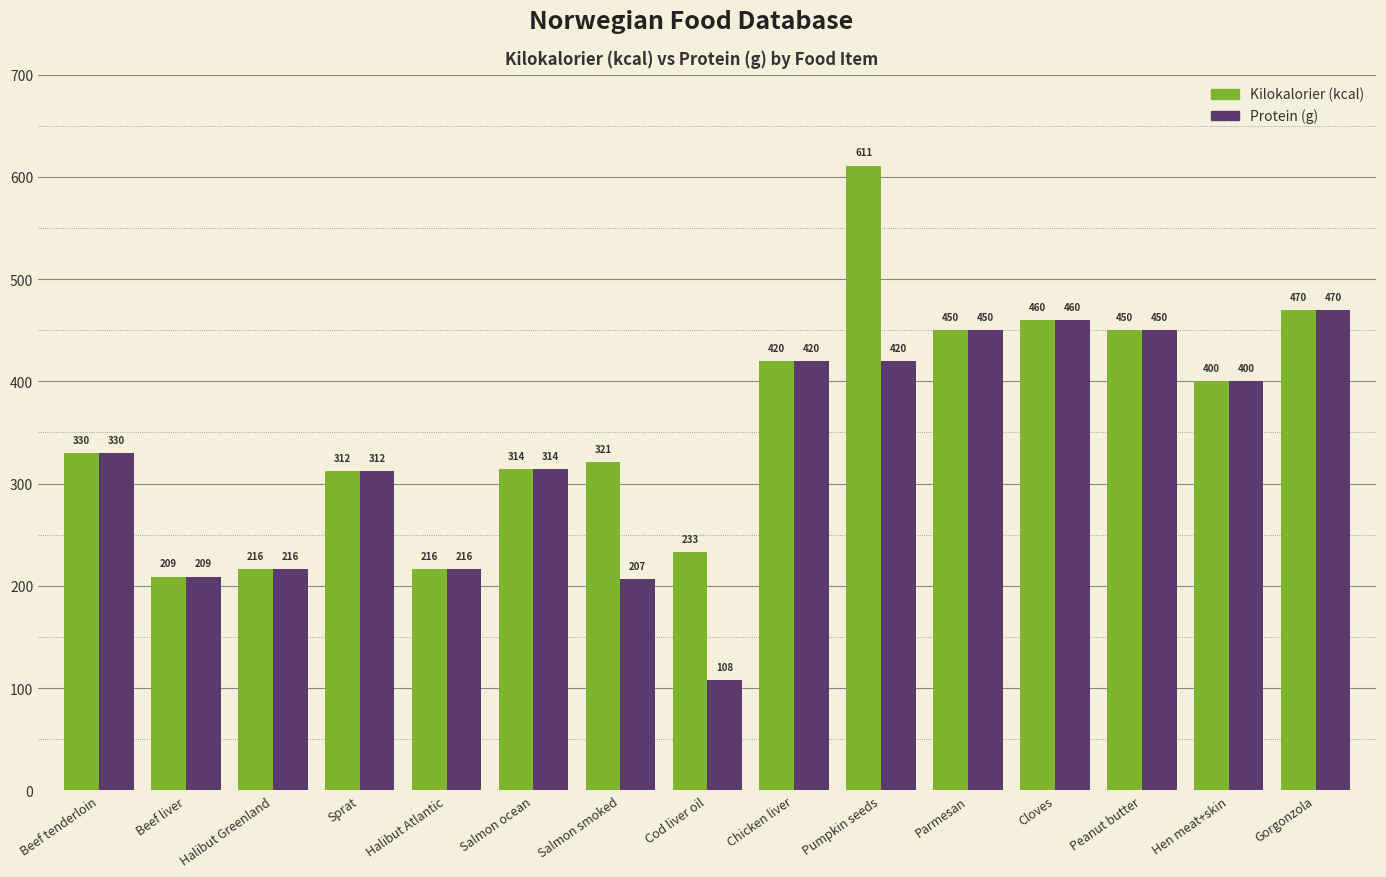

What is the value of the Kilokalorier (kcal) bar at the 12th from the left?

460